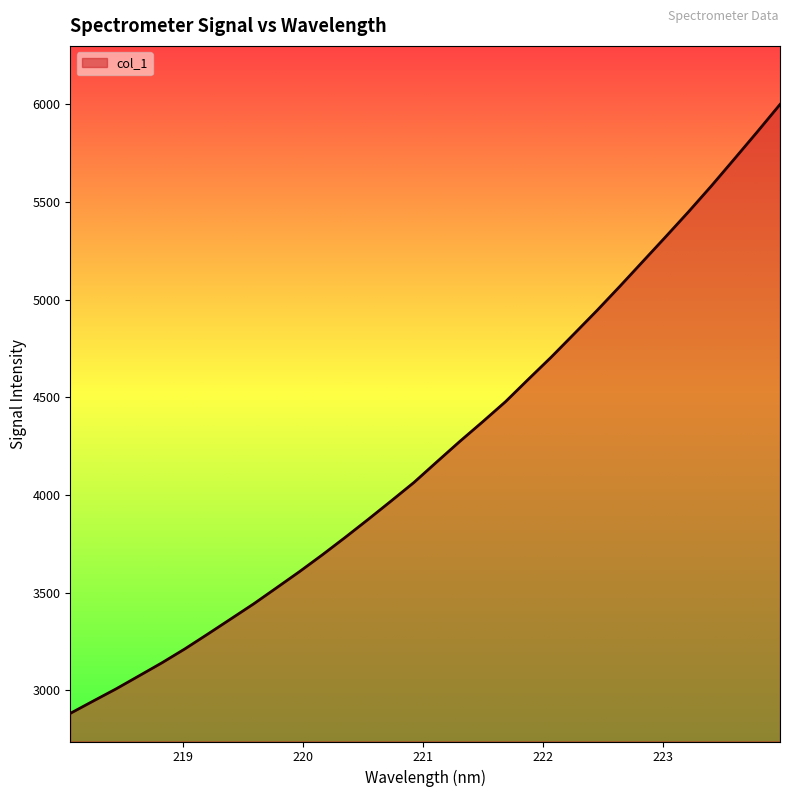

What is the difference between the maximum and minimum values?

3118.6